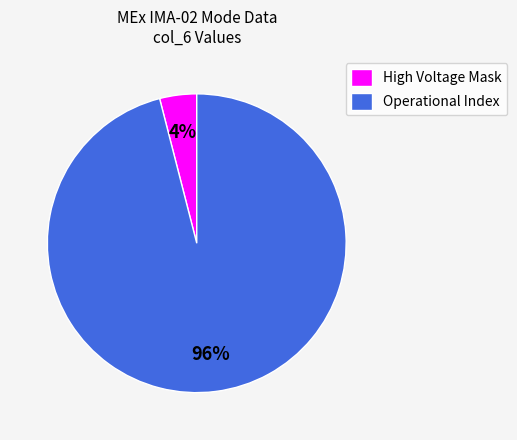

What percentage is the Operational Index slice, to the nearest percent?

96%